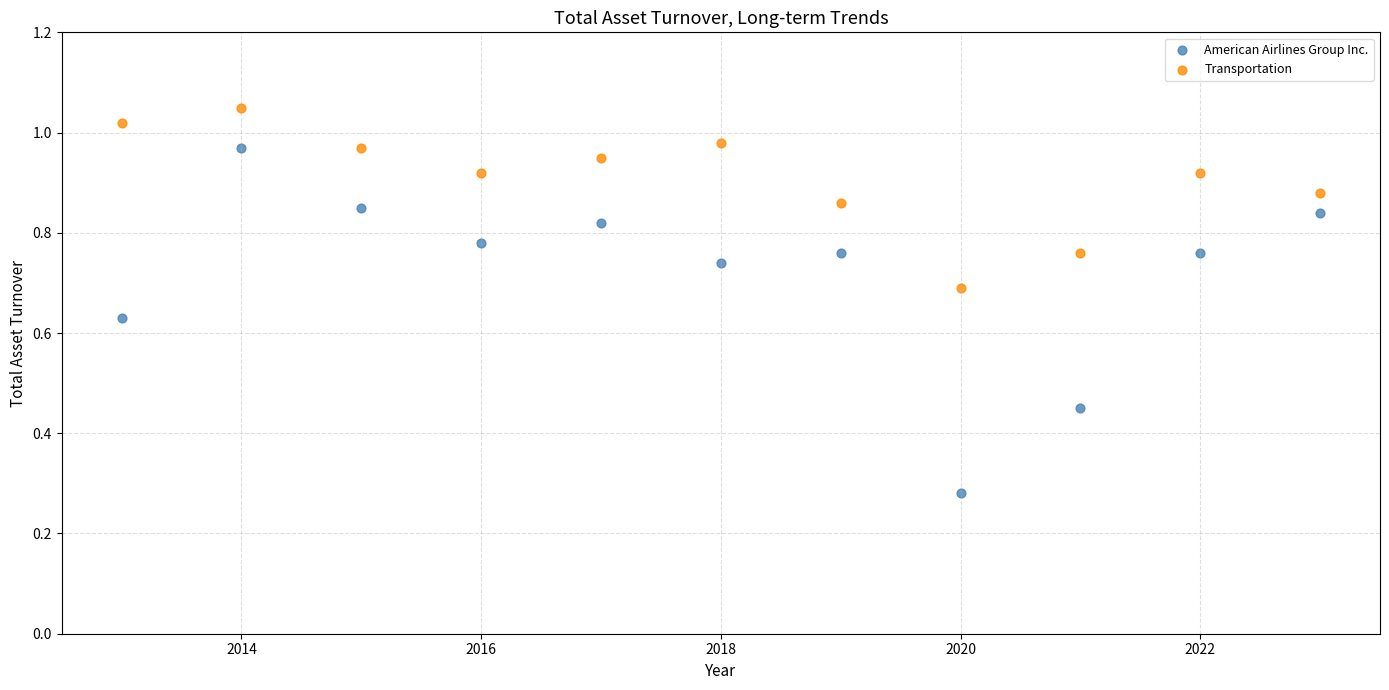

What is the X range (max minus min) for the scatter plot?

10.0